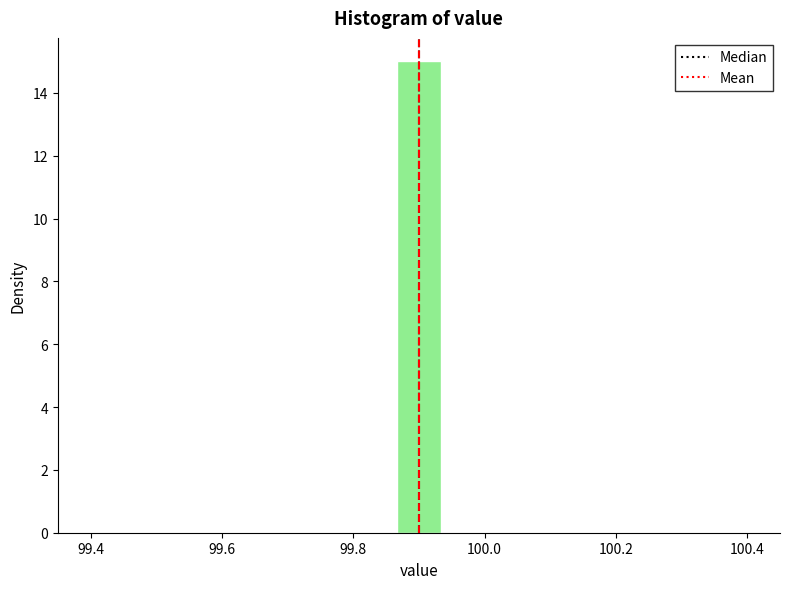

Read against the x-axis, roughly where is the centre of the tallest bar?

99.90